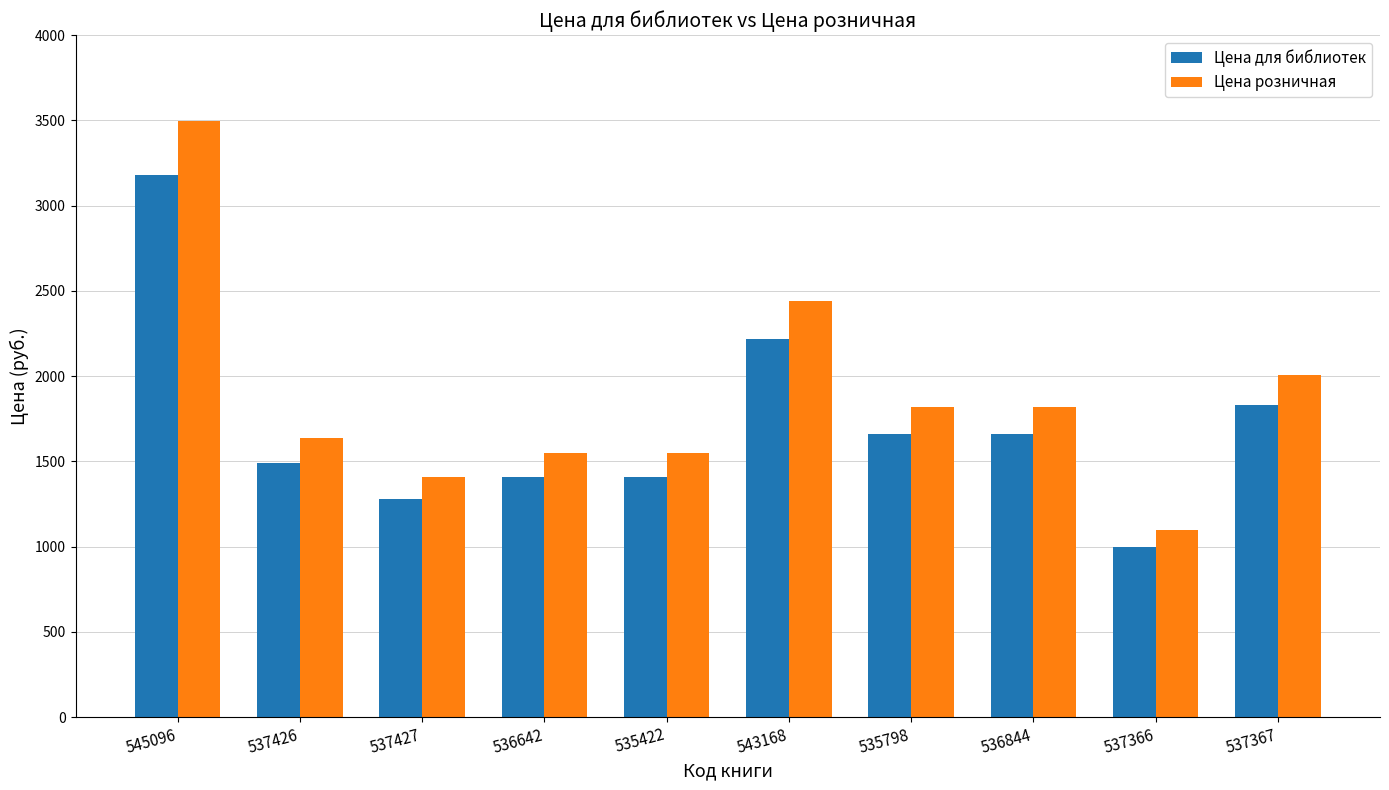

At which category is the sum across all series the highest?

545096